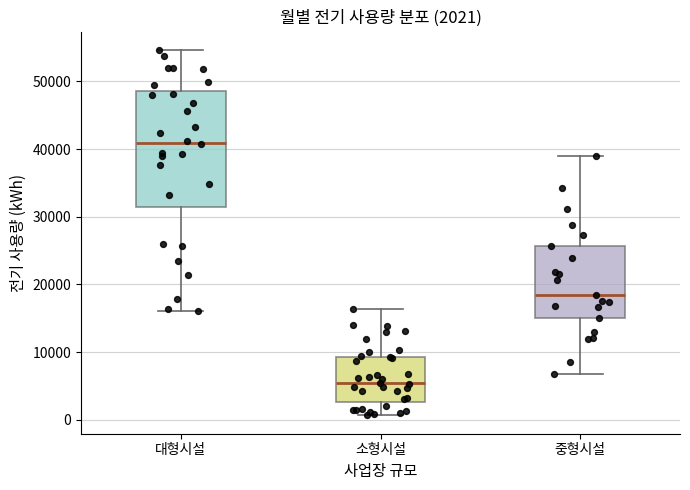

Comparing the boxes themselves (not the whiskers), which one is the tallest?

대형시설